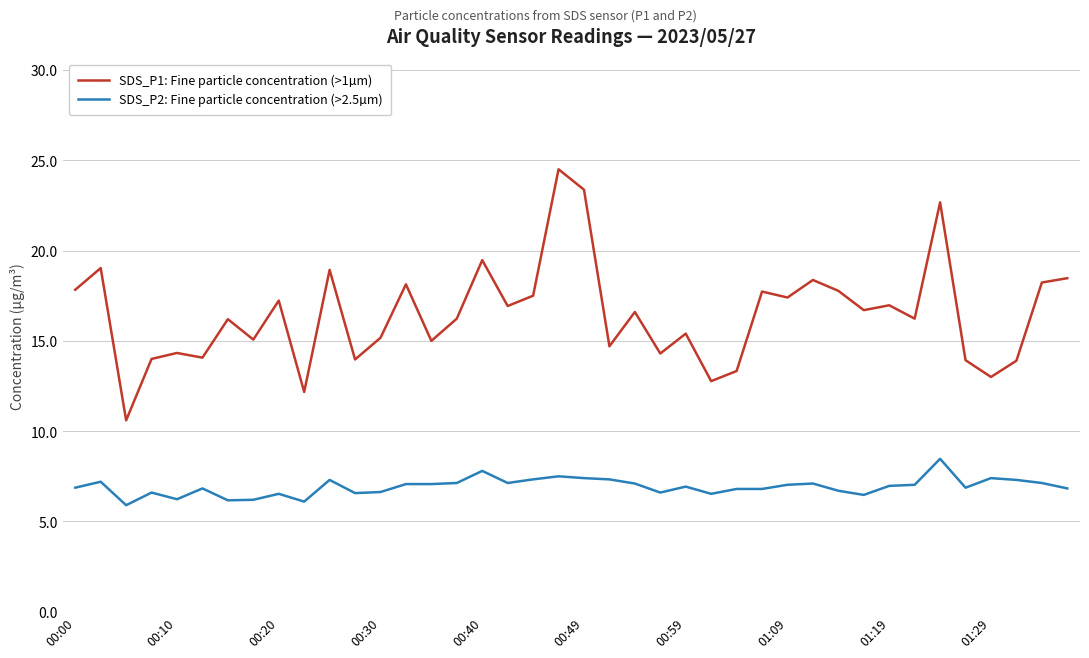

True or false: SDS_P2: Fine particle concentration (>2.5µm) and SDS_P1: Fine particle concentration (>1µm) cross at least once.

False